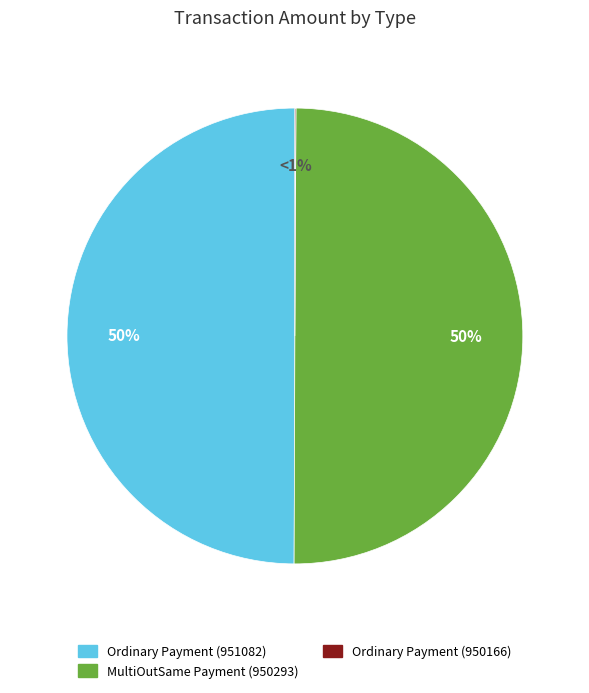

What percentage is the Ordinary Payment (951082) slice, to the nearest percent?

50%